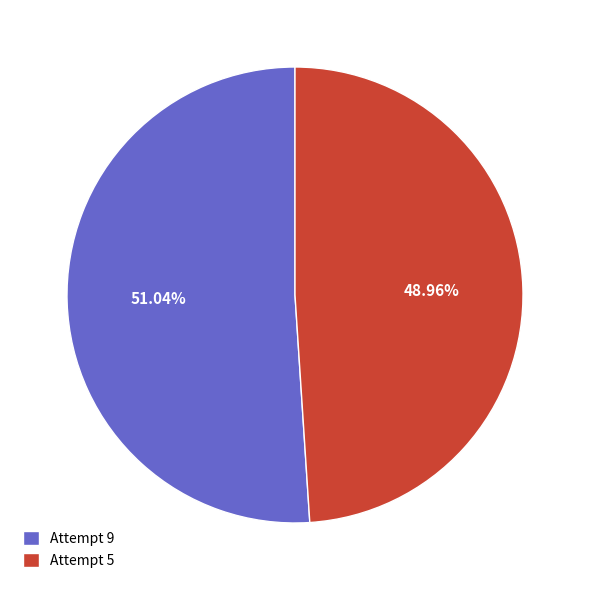

Which has a higher value, Attempt 9 or Attempt 5?

Attempt 9